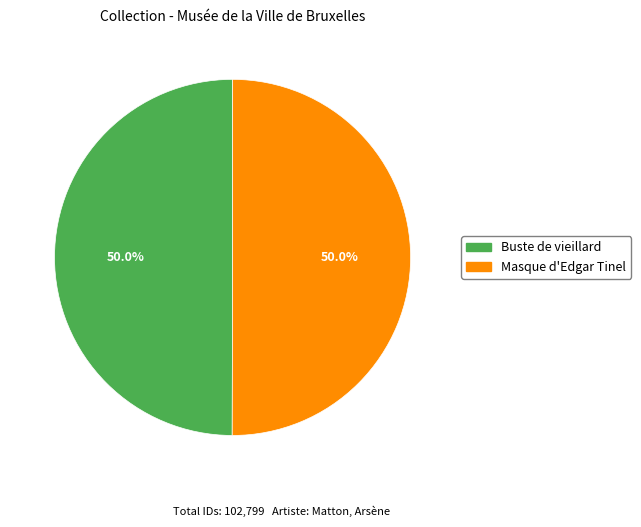

What percentage is NOT represented by Masque d'Edgar Tinel?

50.0%